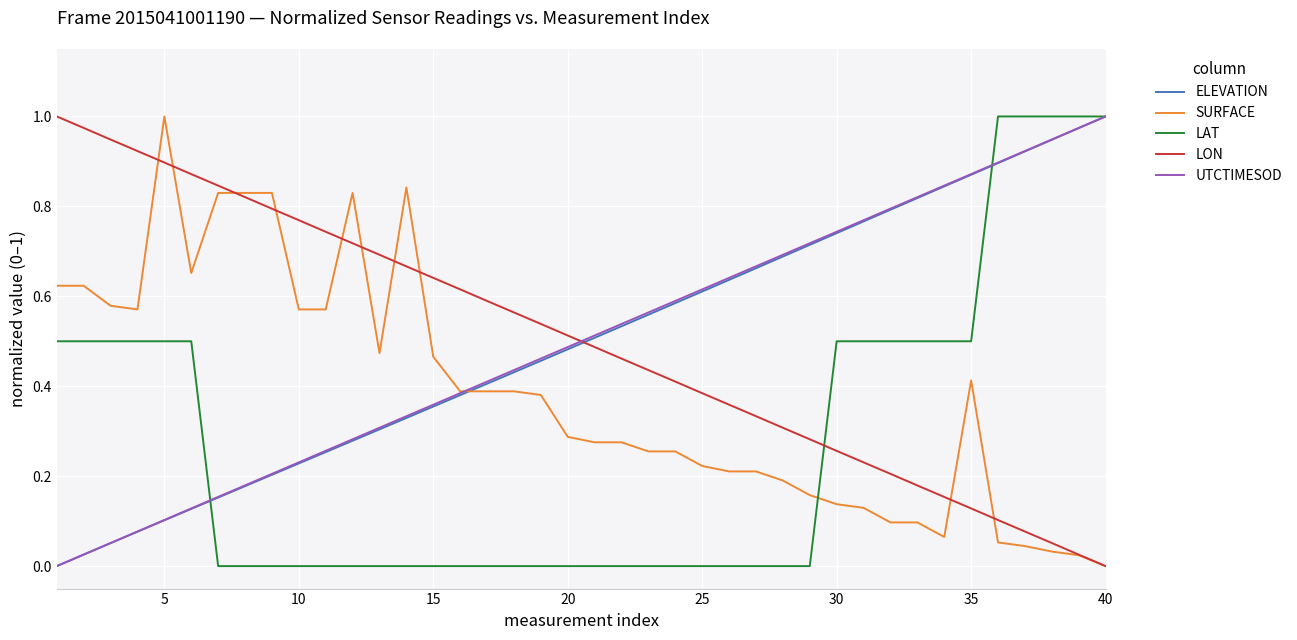

True or false: SURFACE and LAT cross at least once.

True